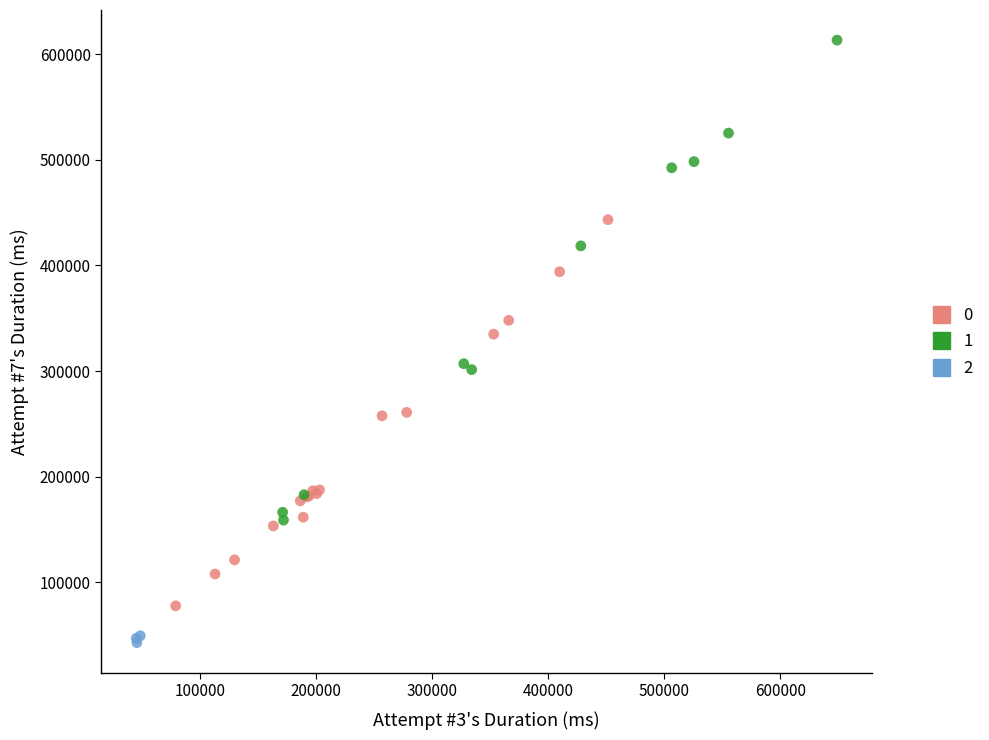

What are all the series names shown in the legend?

0, 1, 2